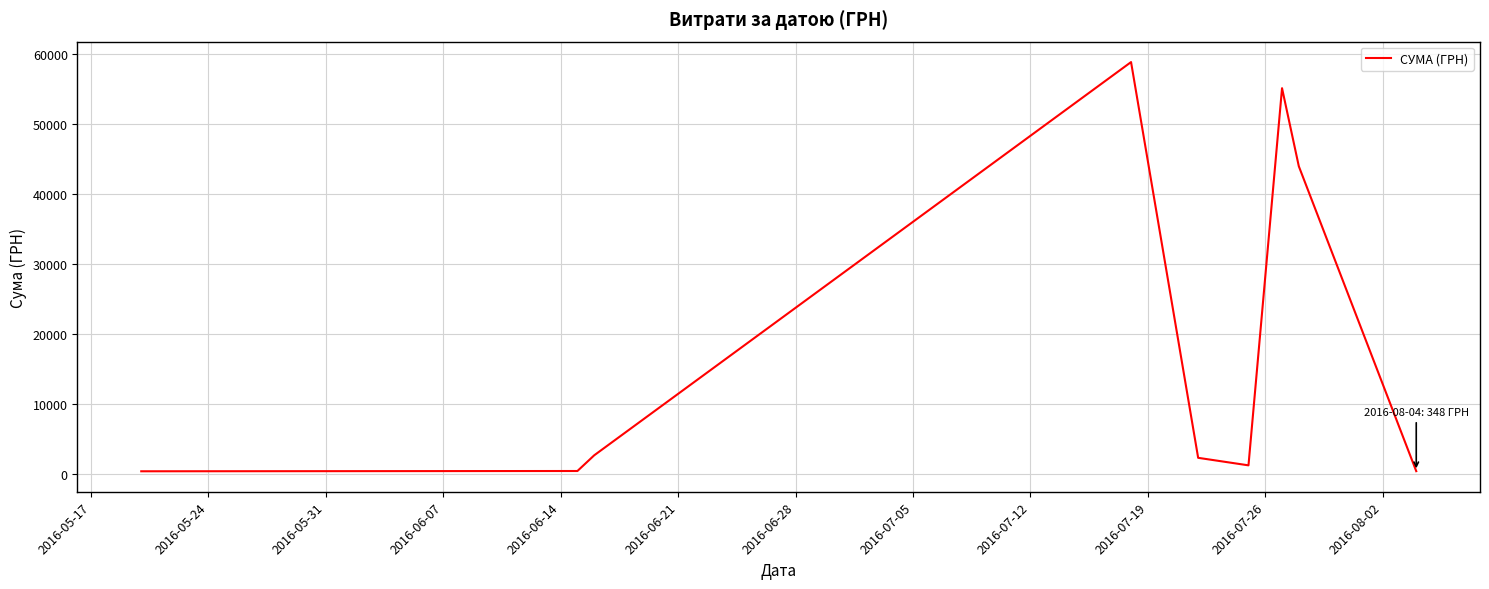

How many values are below 2255?

4